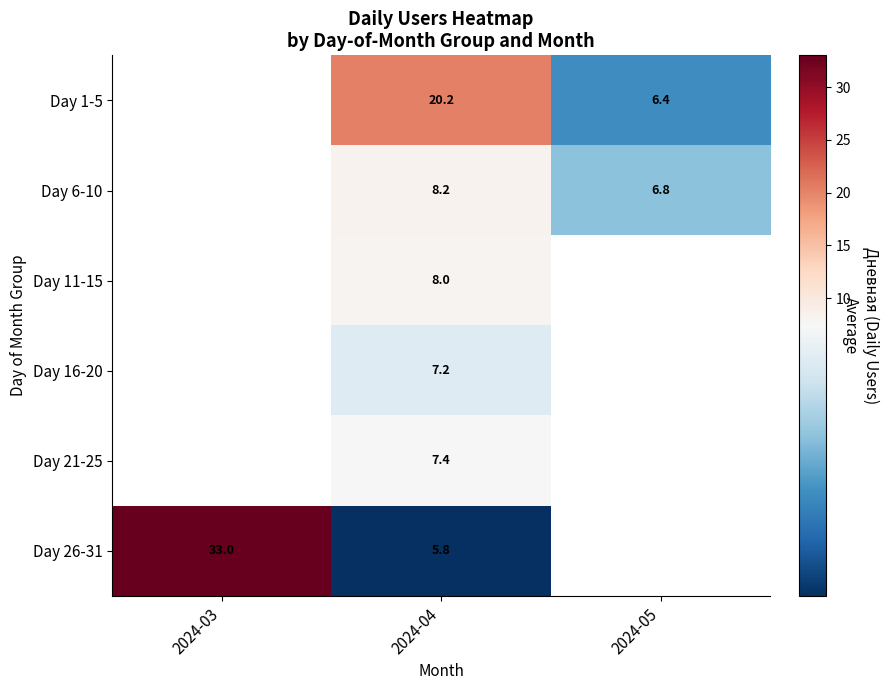

What is the sum of the Day 1-5 values at 2024-04 and 2024-05?

26.6